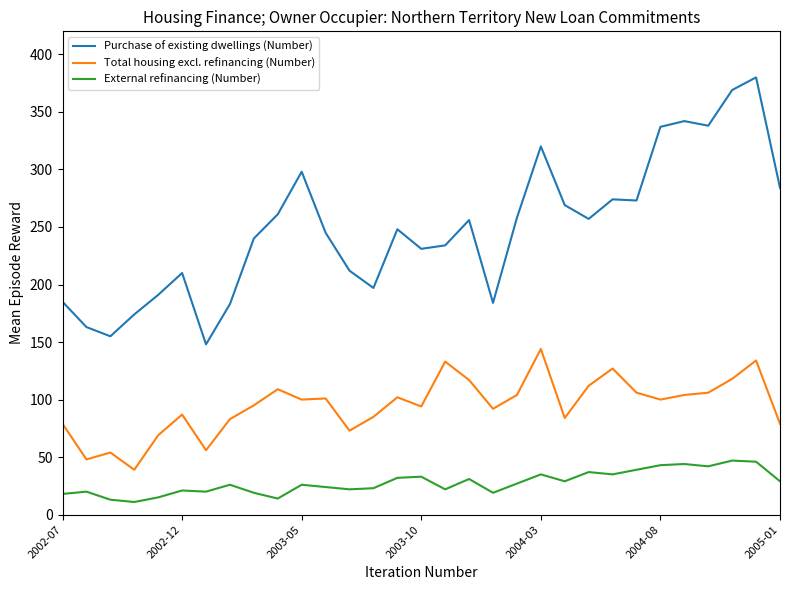

Does the chart have visible grid lines?

No